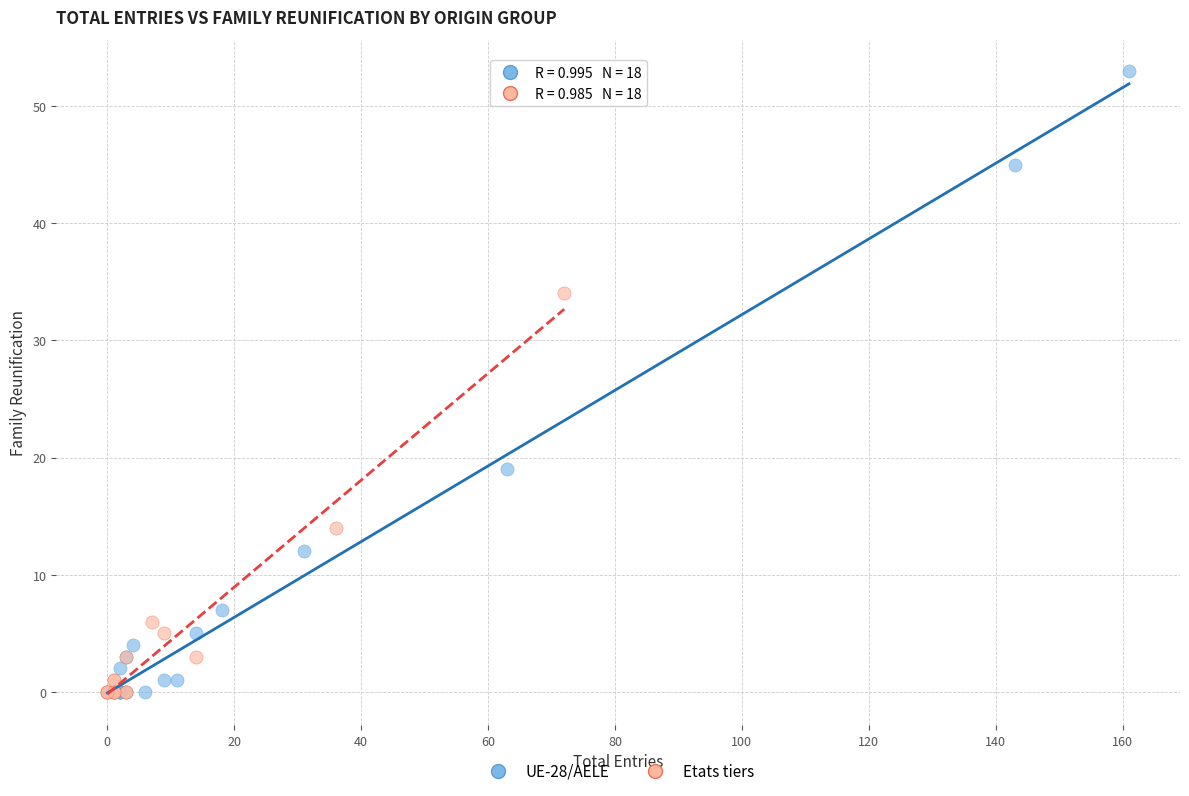

Which series reaches the maximum Y coordinate?

UE-28/AELE